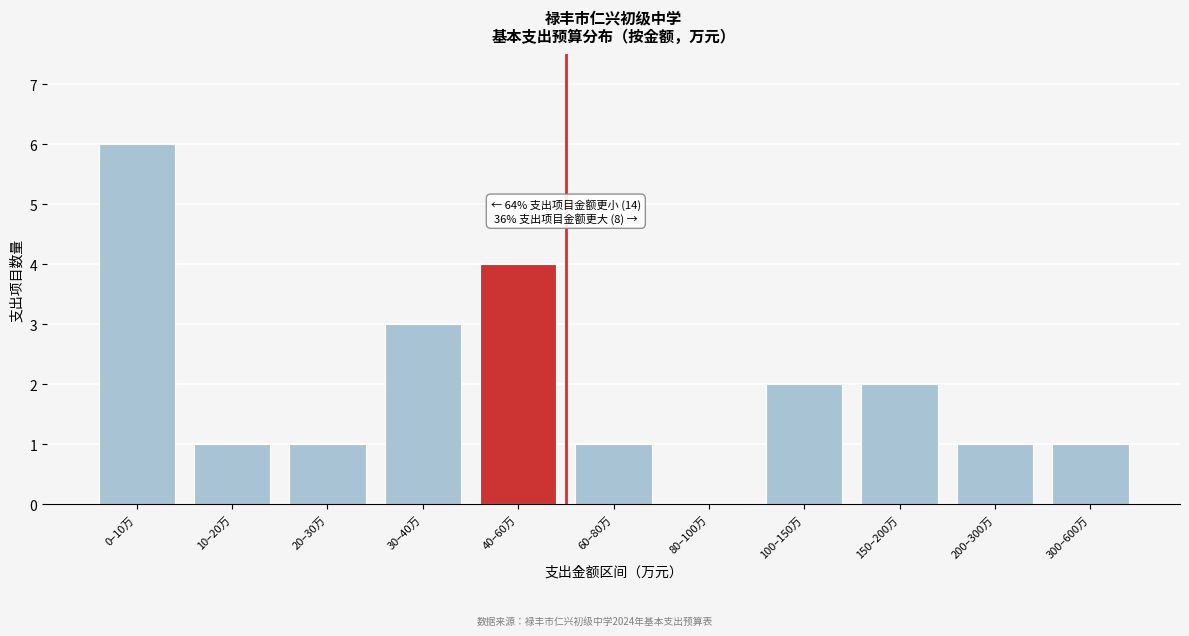

Reading right to left, what are all the values shown in this chart?

300–600万=1	200–300万=1	150–200万=2	100–150万=2	80–100万=0	60–80万=1	40–60万=4	30–40万=3	20–30万=1	10–20万=1	0–10万=6